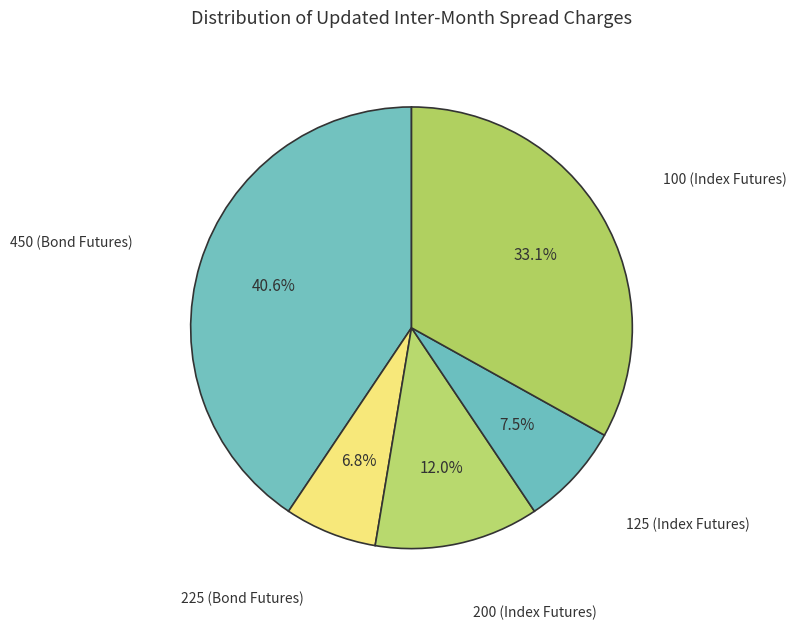

How many slices are in this pie chart?

5